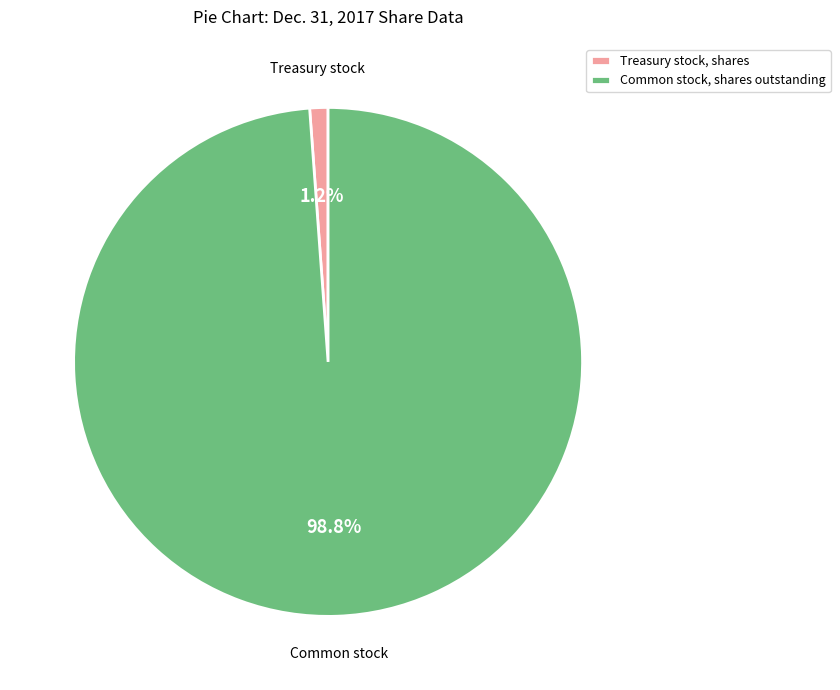

How many segments does this pie chart have?

2